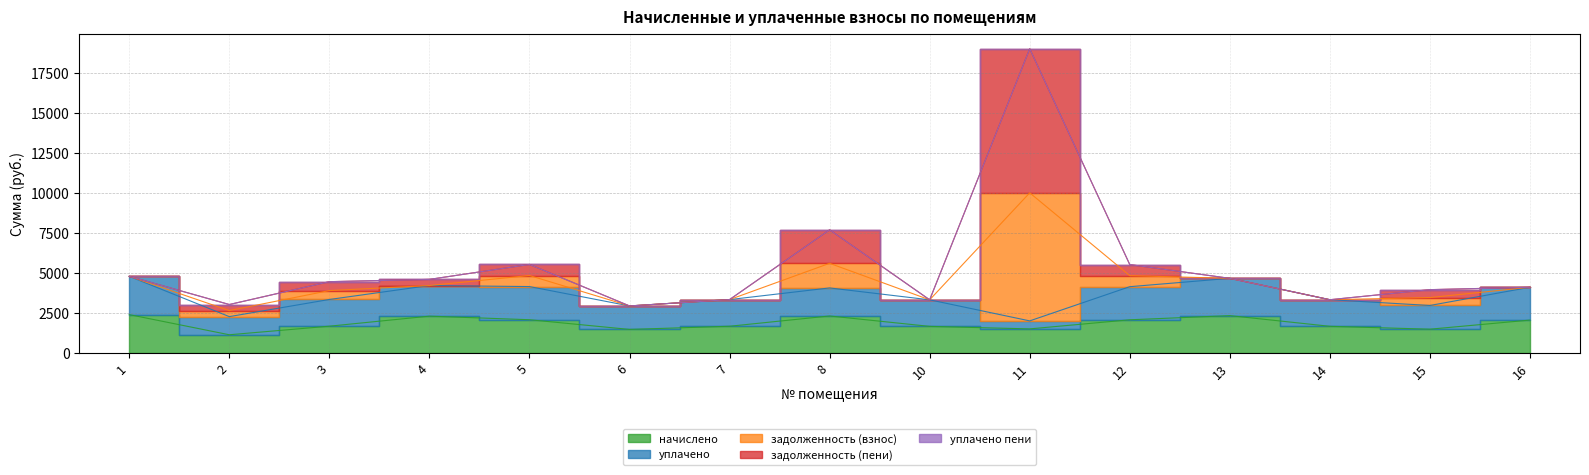

What is the smallest value displayed?

1132.8